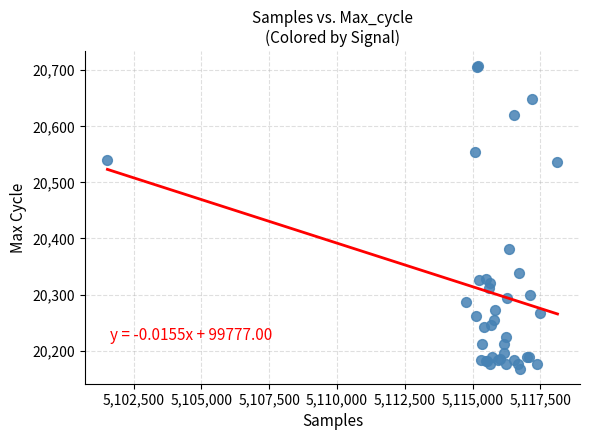

What Y value in the scatter plot is closest to 20437?

20381